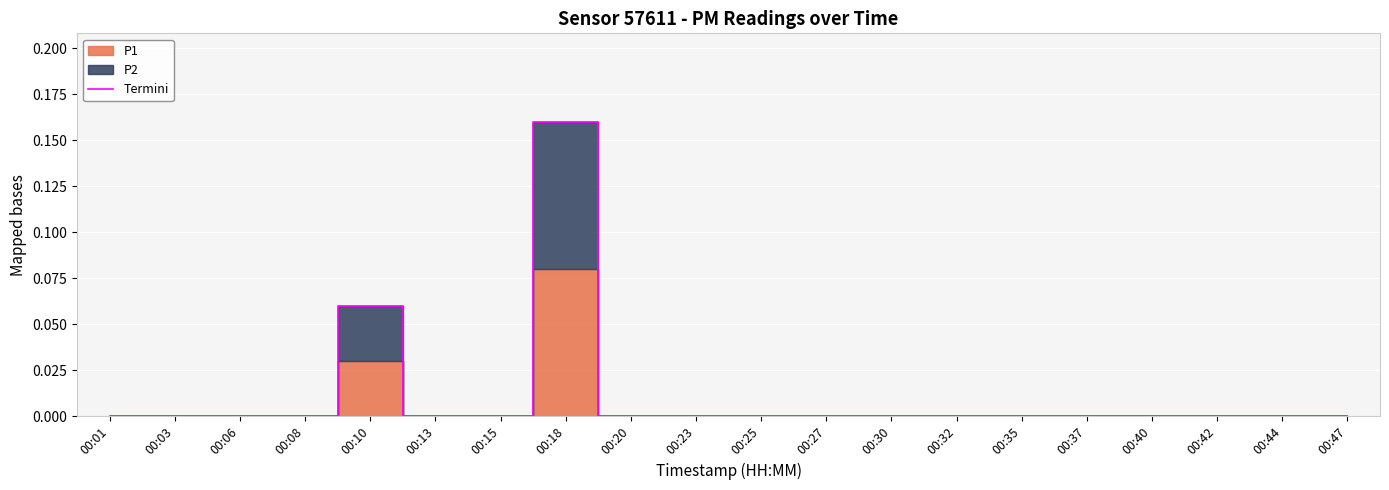

At which label is the value closest to 0?

00:01